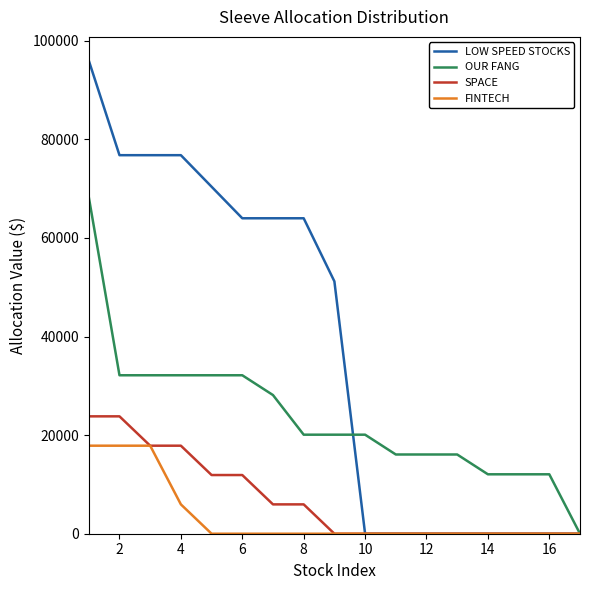

Which series has the largest range (max minus min)?

LOW SPEED STOCKS